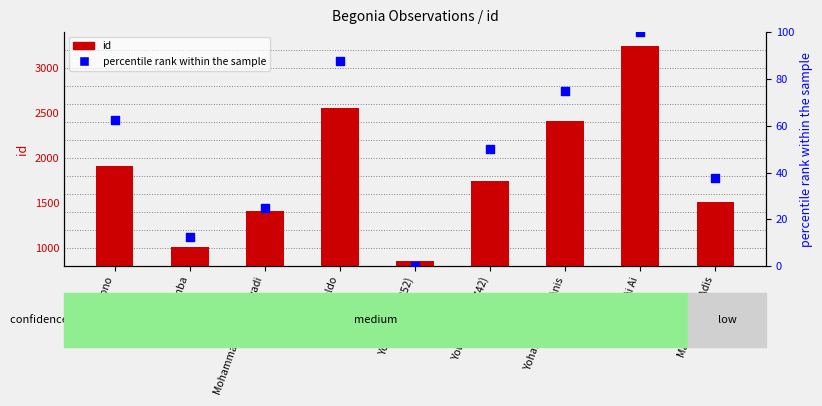

At how many categories does at least one series exceed 2802?

1